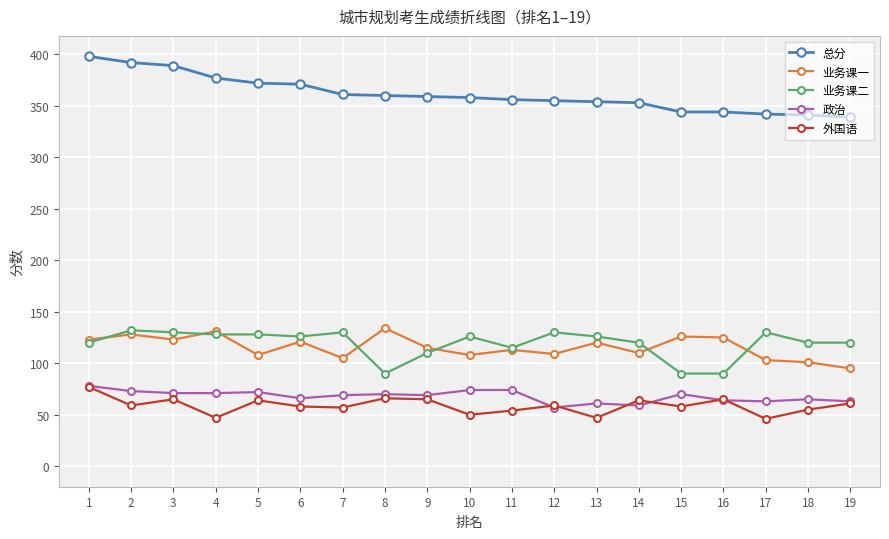

What is the minimum value for 总分?

339